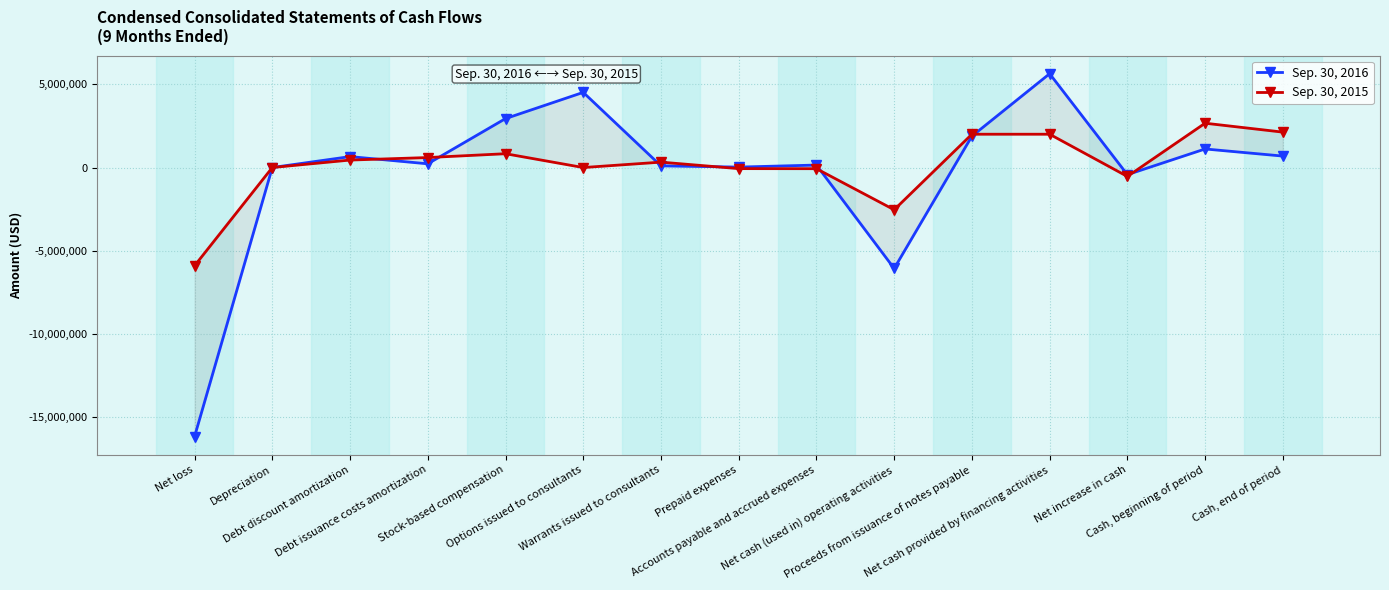

What is the label of the 8th point from the left?

Prepaid expenses